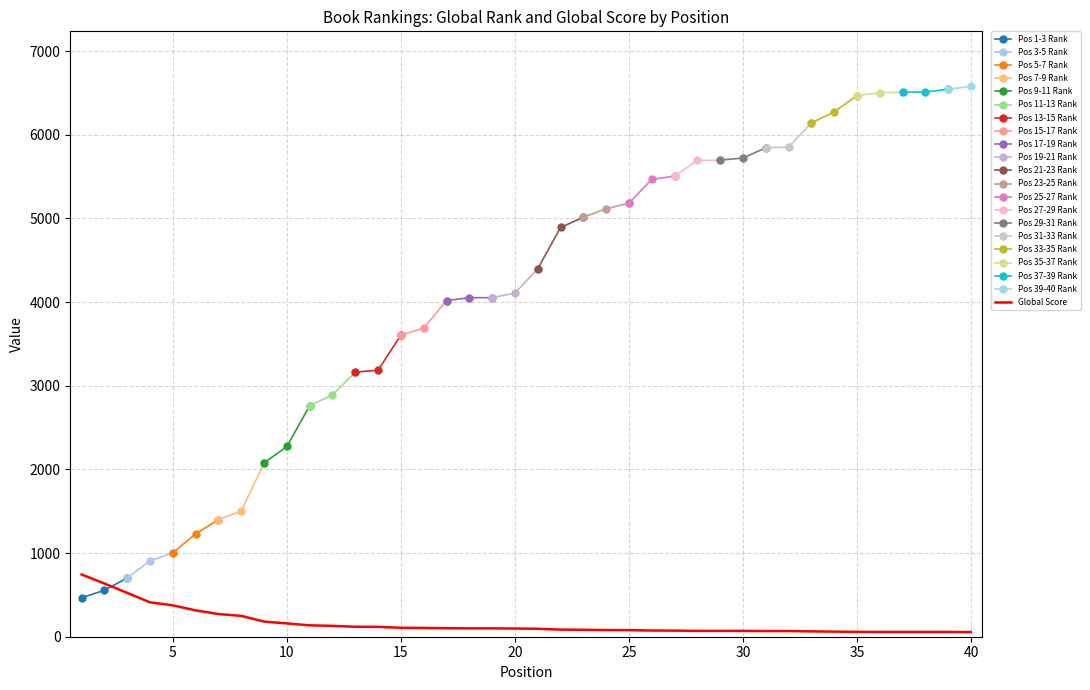

How many categories are shown in the chart?

40